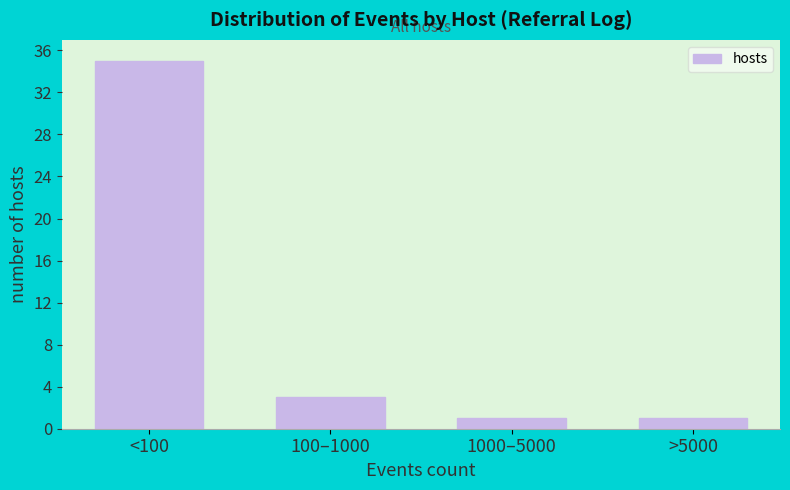

Reading left to right, extract all data points from this chart.

35	3	1	1